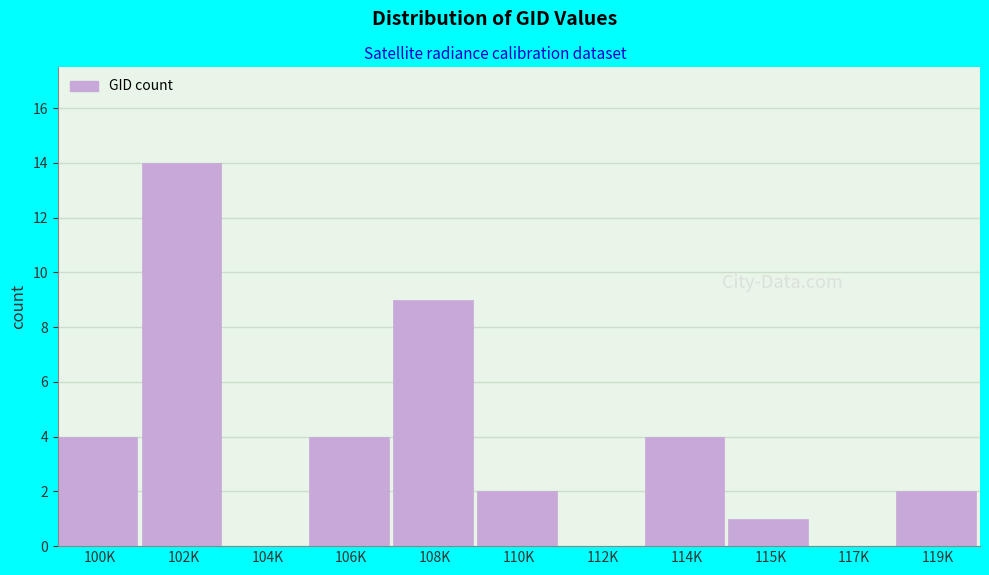

Reading right to left, transcribe all the data shown in this chart.

119K=2	117K=0	115K=1	114K=4	112K=0	110K=2	108K=9	106K=4	104K=0	102K=14	100K=4